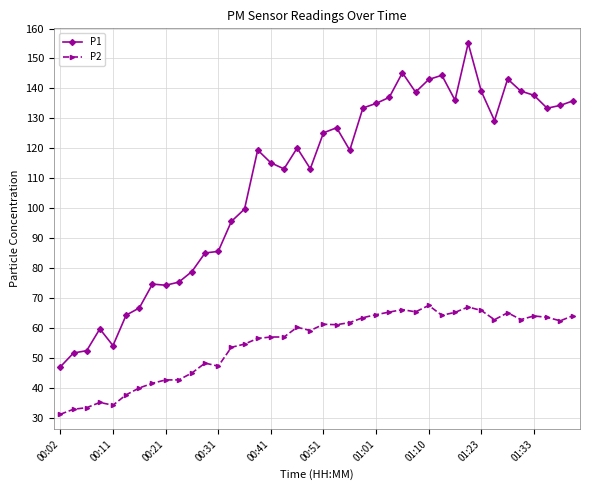

True or false: P1 has more than 2 points higher than both neighbors.

True